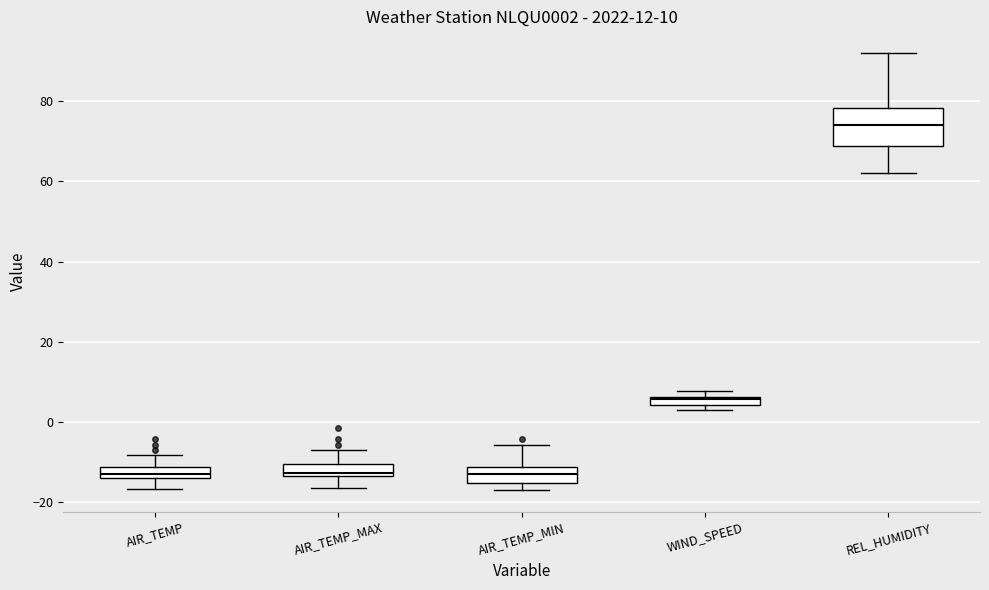

Which box is the tallest, from its lower edge to its upper edge?

REL_HUMIDITY